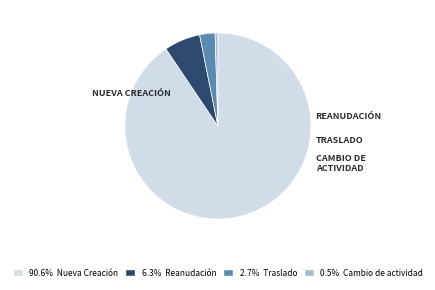

Is there a majority slice in this chart?

Yes